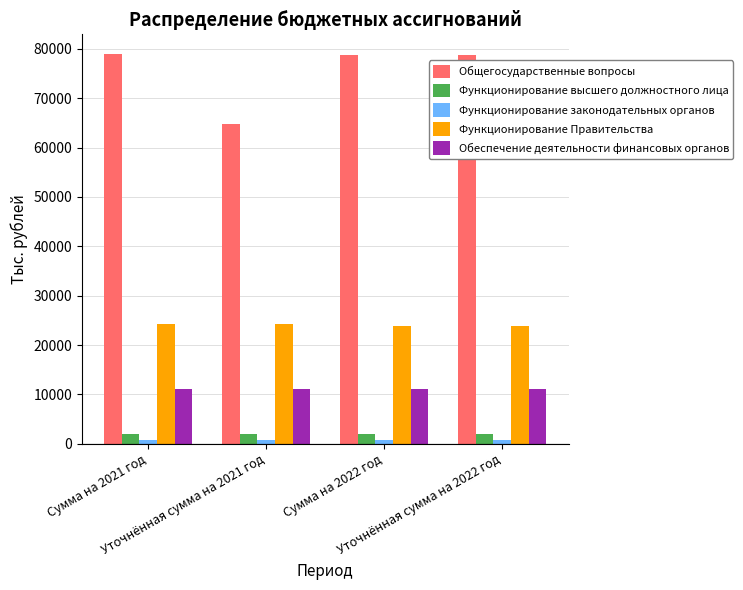

Which series has the largest total across all categories?

Общегосударственные вопросы